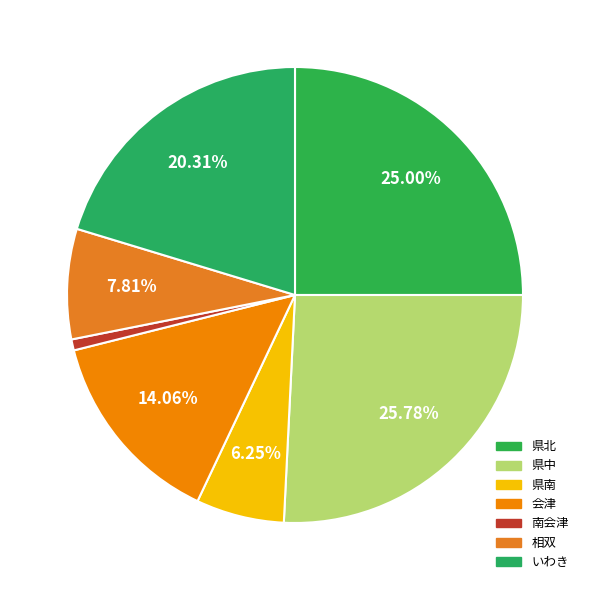

Does any single category account for the majority?

No